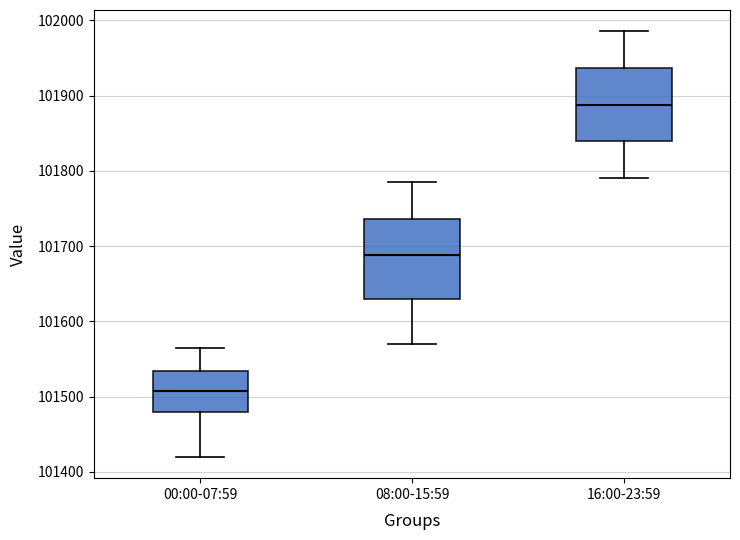

Which box's median line is the lowest?

00:00-07:59